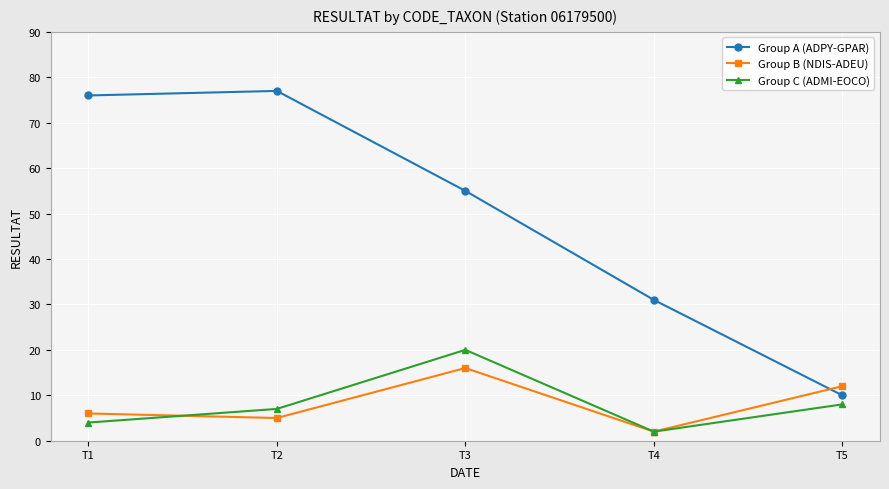

How many intersections are there between Group A (ADPY-GPAR) and Group B (NDIS-ADEU)?

1